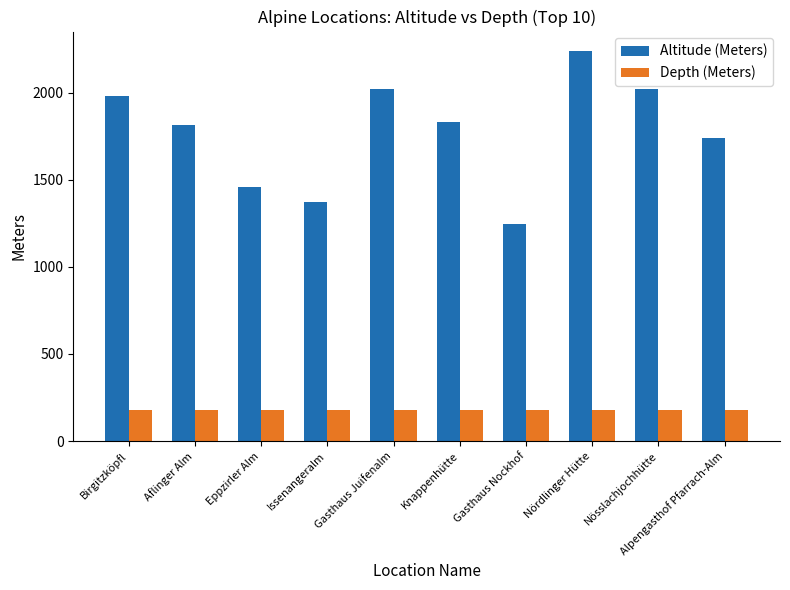

The value of Depth (Meters) at Birgitzköpfl is 281. True or false?

False